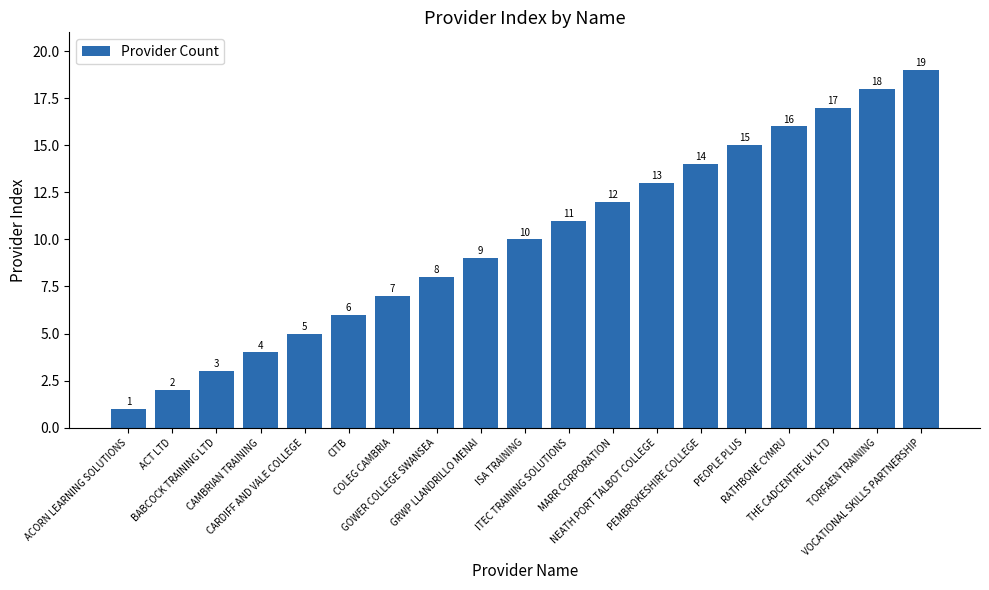

Reading left to right, transcribe all the data shown in this chart.

1	2	3	4	5	6	7	8	9	10	11	12	13	14	15	16	17	18	19